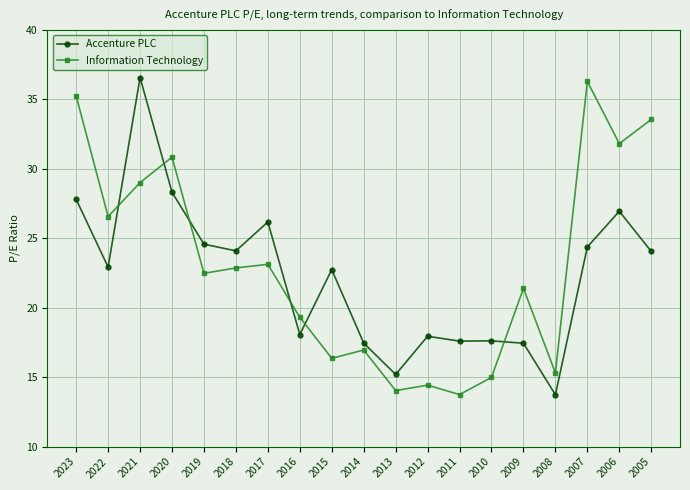

What is the total value across all series at 2007?

60.7